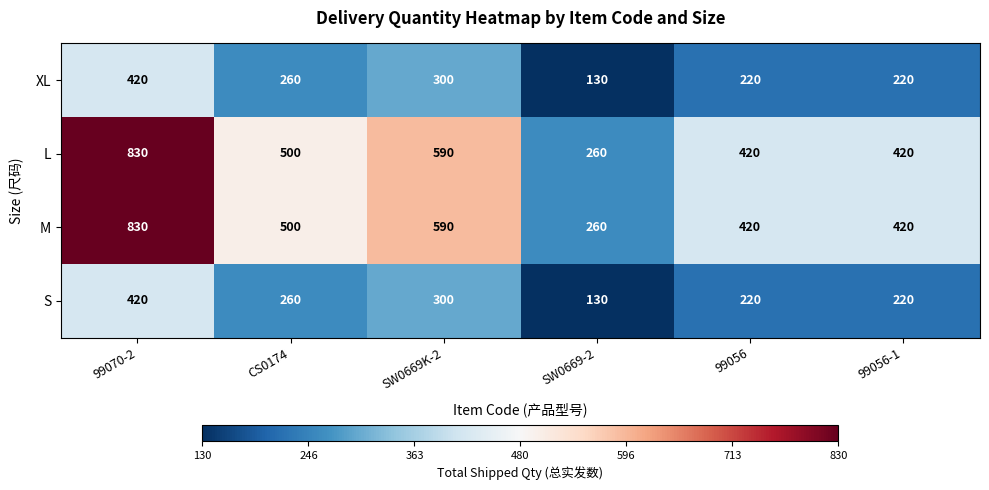

What is the difference between the maximum and minimum values in the M series?

570